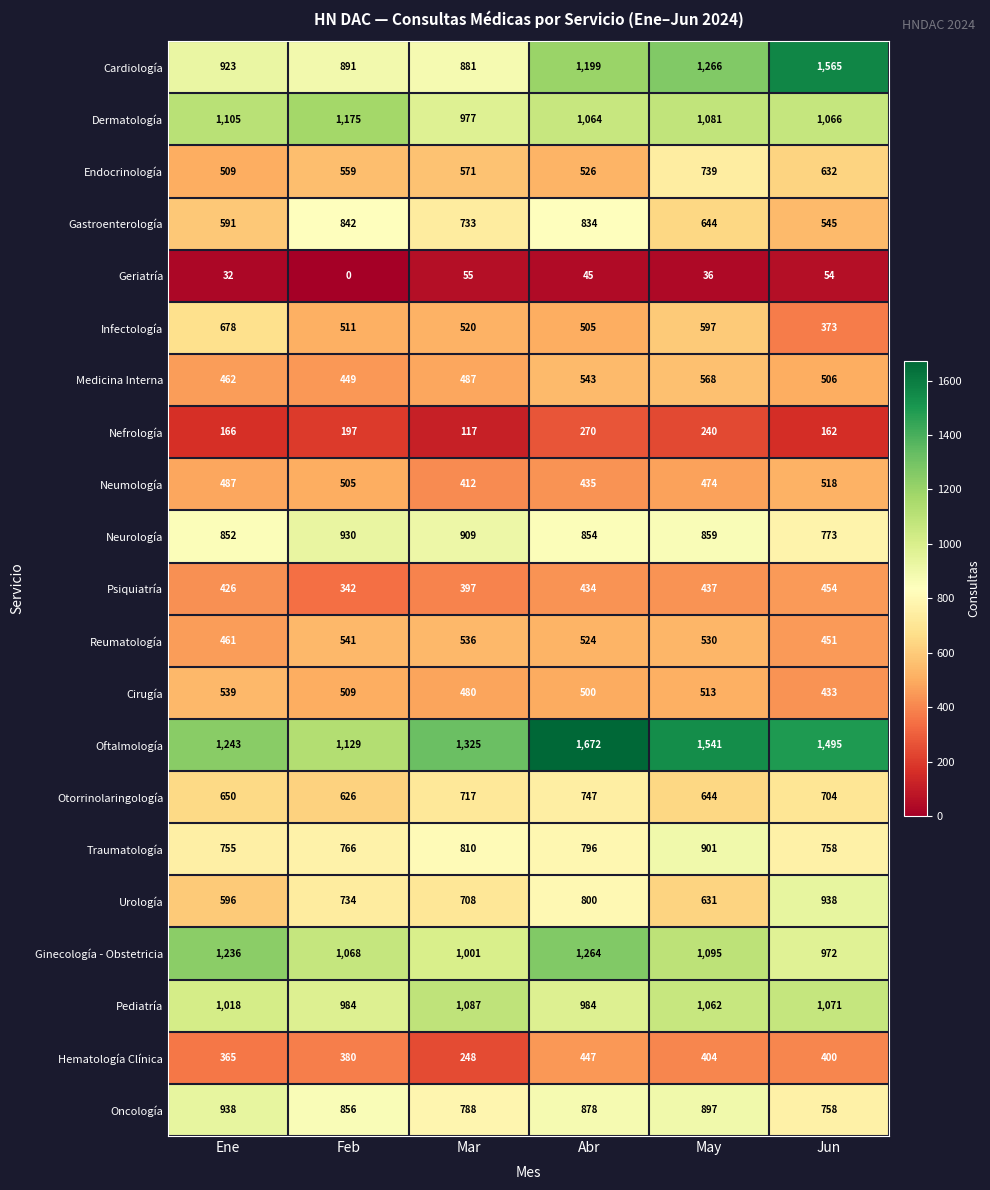

What value does the Nefrología series have at Jun?

162